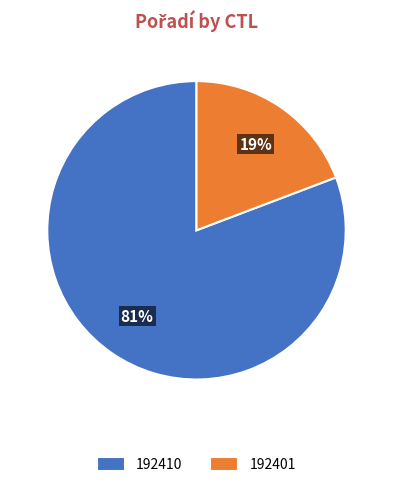

Which has a higher value, 192410 or 192401?

192410